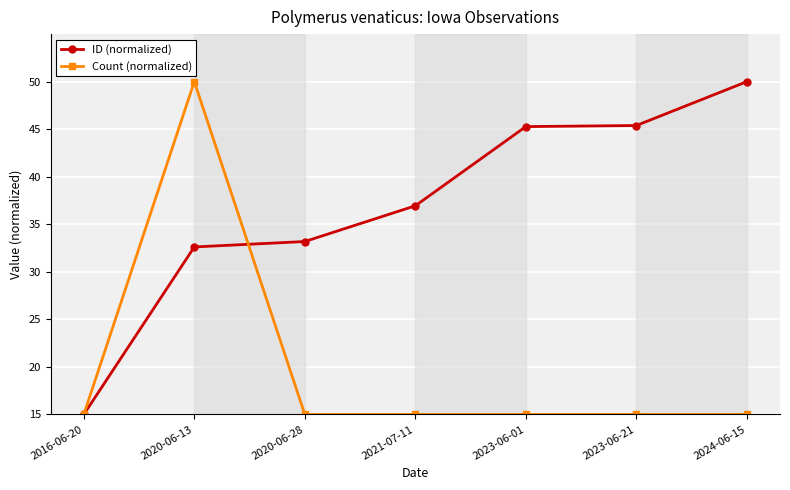

True or false: ID (normalized) has more than 2 points higher than both neighbors.

False